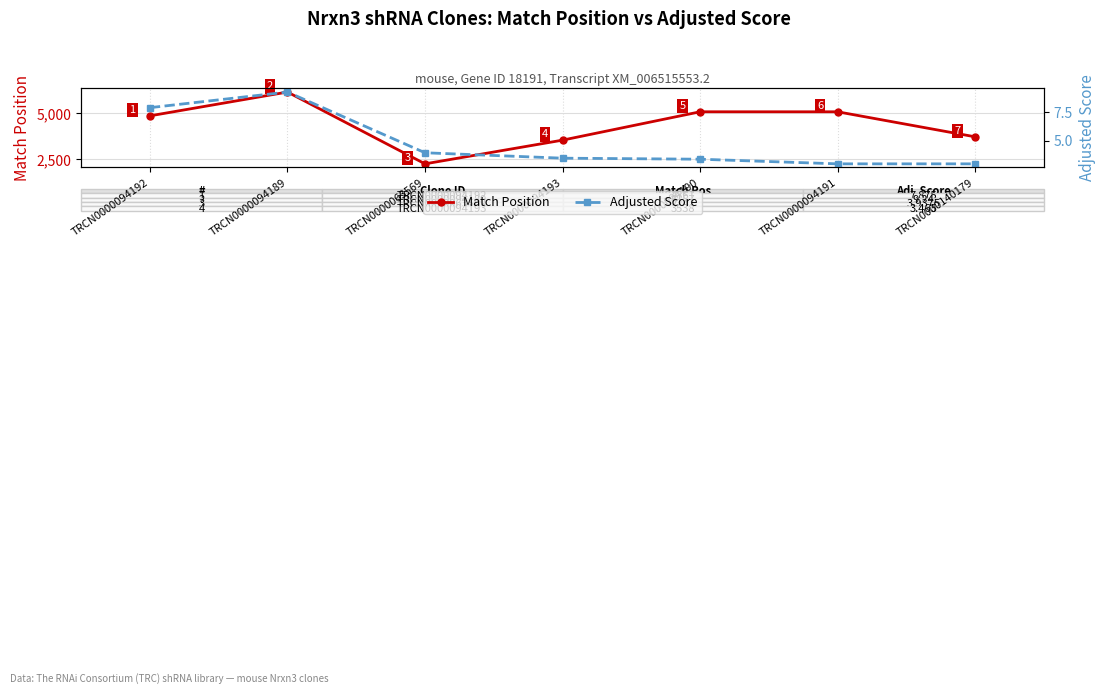

What position from the right is TRCN0000063569?

5